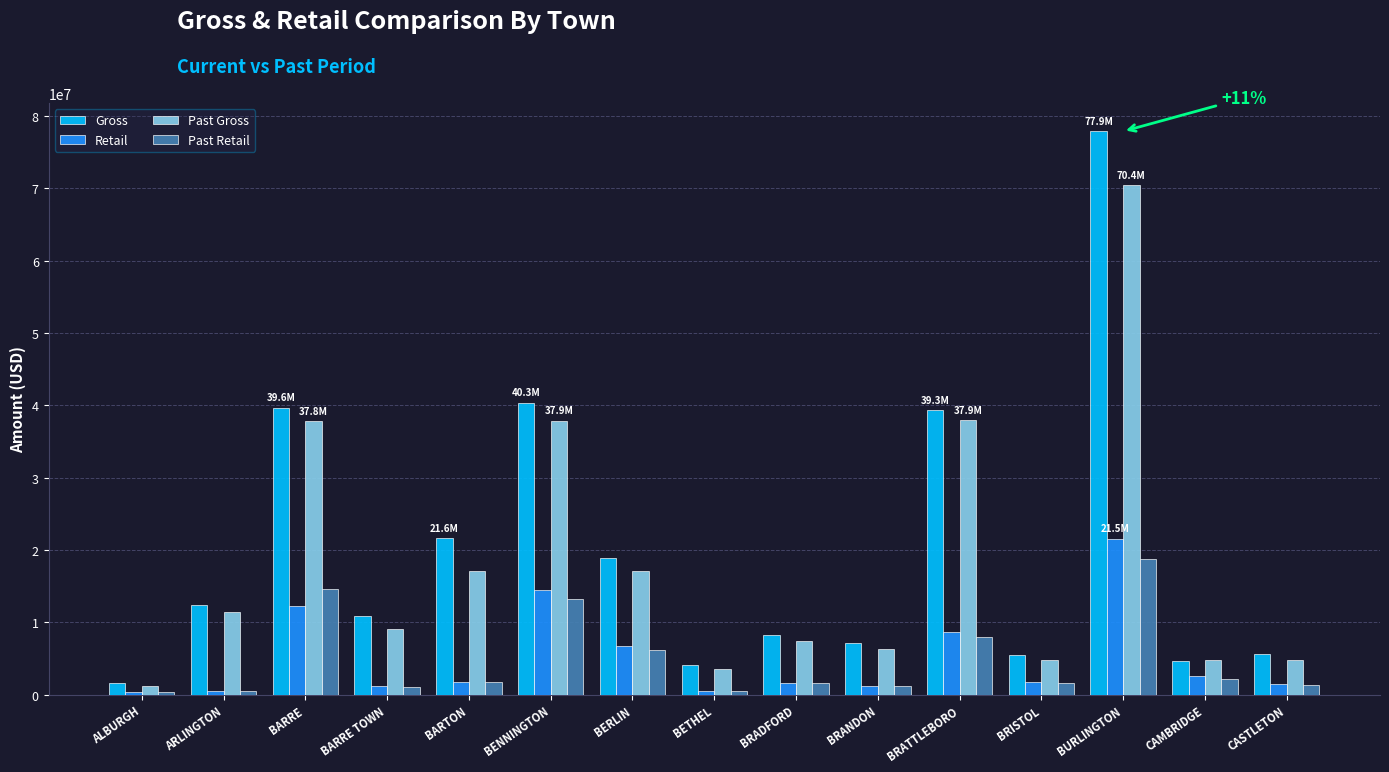

Is it true that Past Gross equals 70437770.1 at BURLINGTON?

True